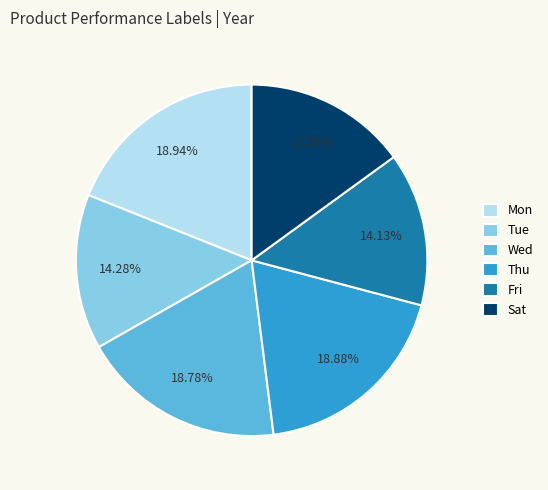

Count the number of slices in the pie.

6